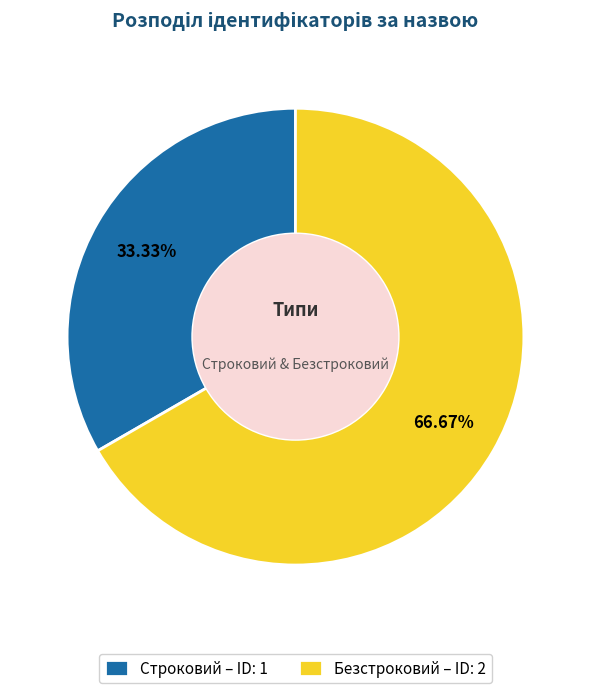

Does any single category account for the majority?

Yes